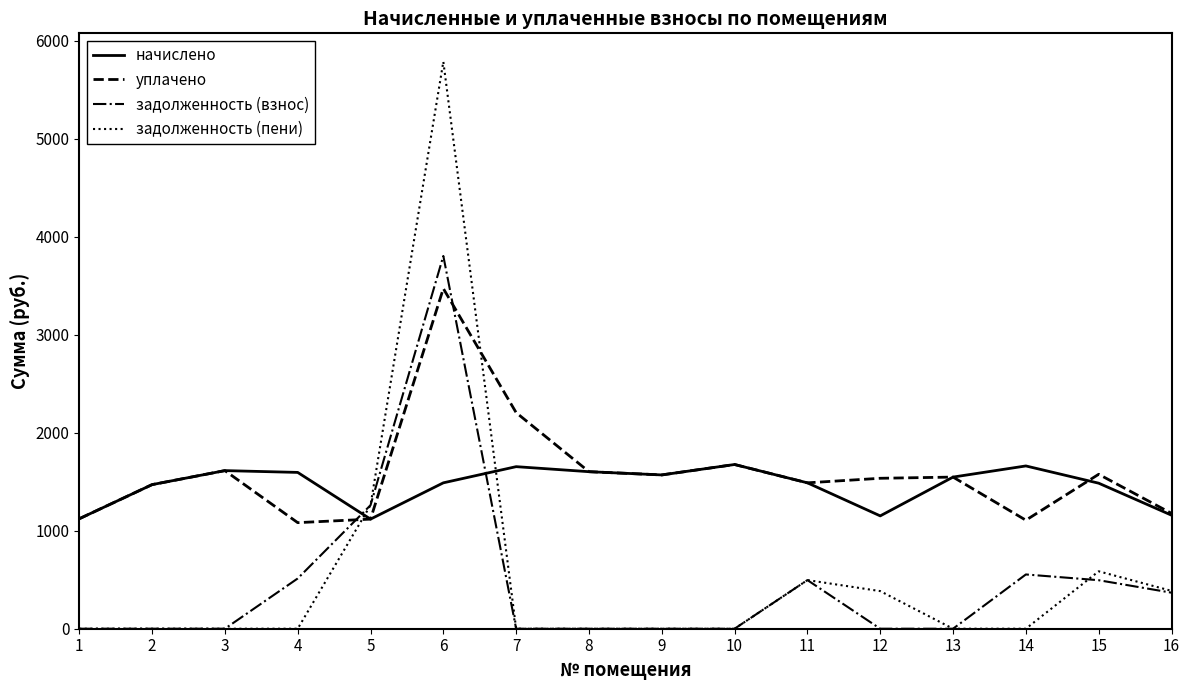

At which label does начислено first exceed 1547?

3